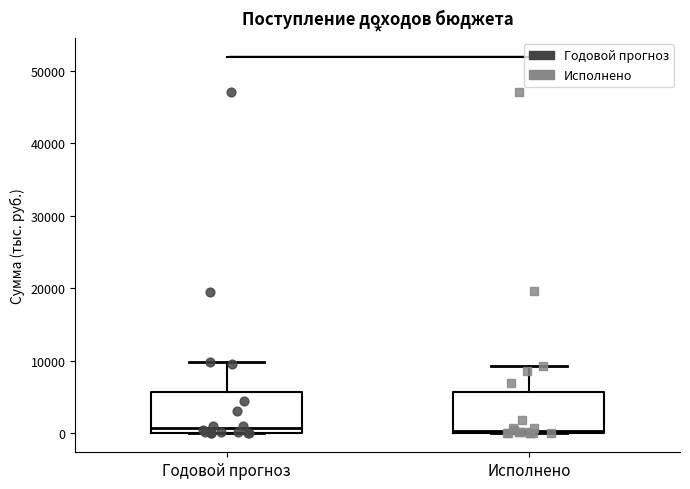

Reading left to right, read every box against the y-axis: the position of its median line, the range the box covers, and the ends of its whiskers. The values are not printed on the chart, so give them approximately, as read against the axis.

Годовой прогноз: median 1000, box 0 to 6000, whiskers 0 to 10000
Исполнено: median 0 (just above the box's lower edge), box 0 to 6000, whiskers 0 to 9000